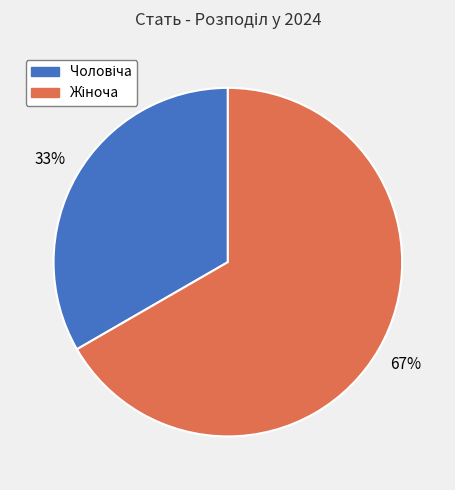

What is the ratio of the value at Жіноча to the value at Чоловіча?

2.0